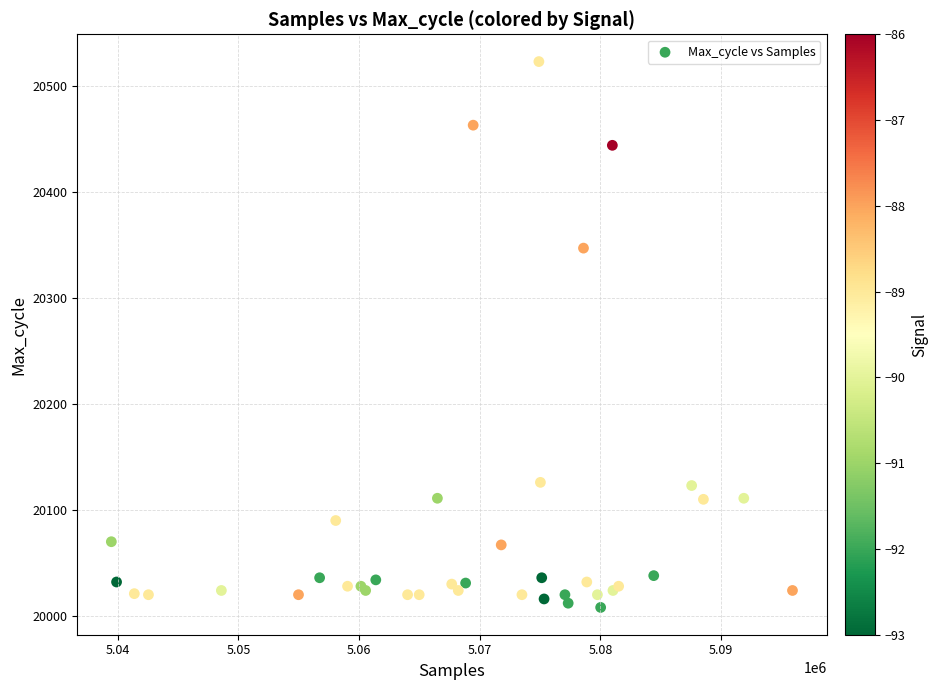

What Y value in the scatter plot is closest to 20265?

20347